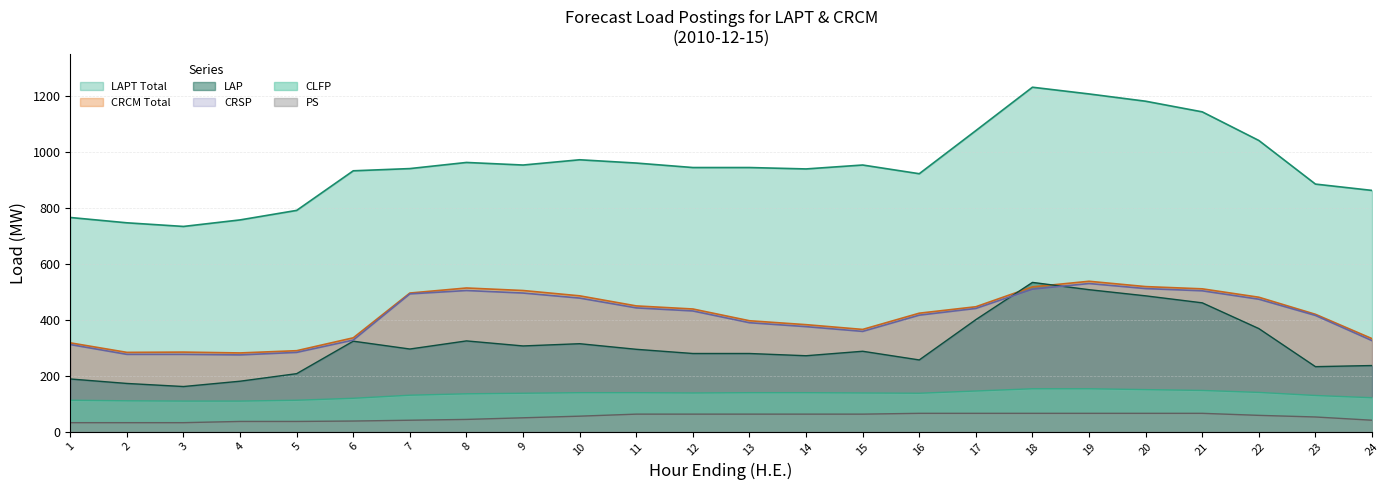

What is the sum of the CLFP values at 11 and 21?

286.0